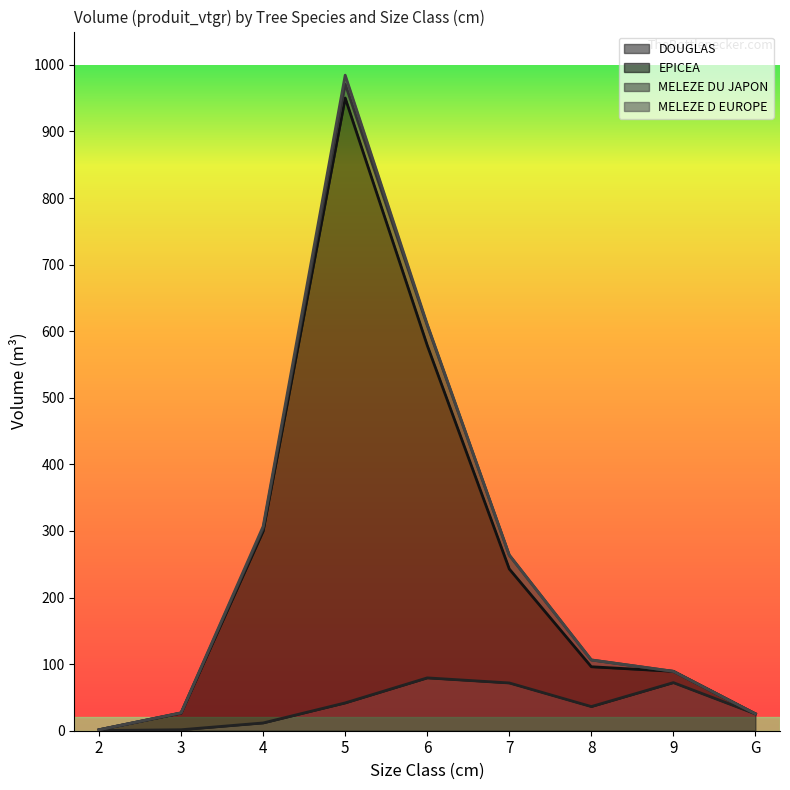

True or false: DOUGLAS has a value of 0.3 at 2.

True